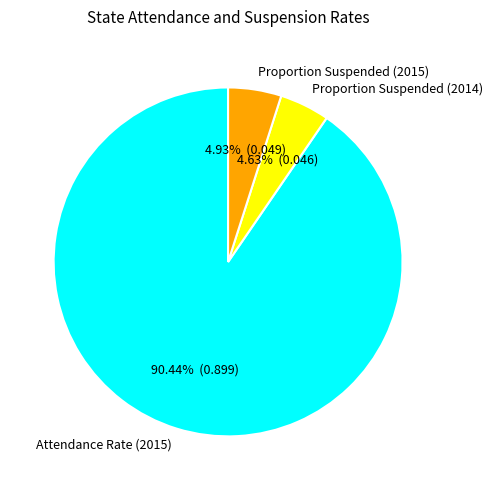

What is the largest slice in the pie chart?

Attendance Rate (2015)